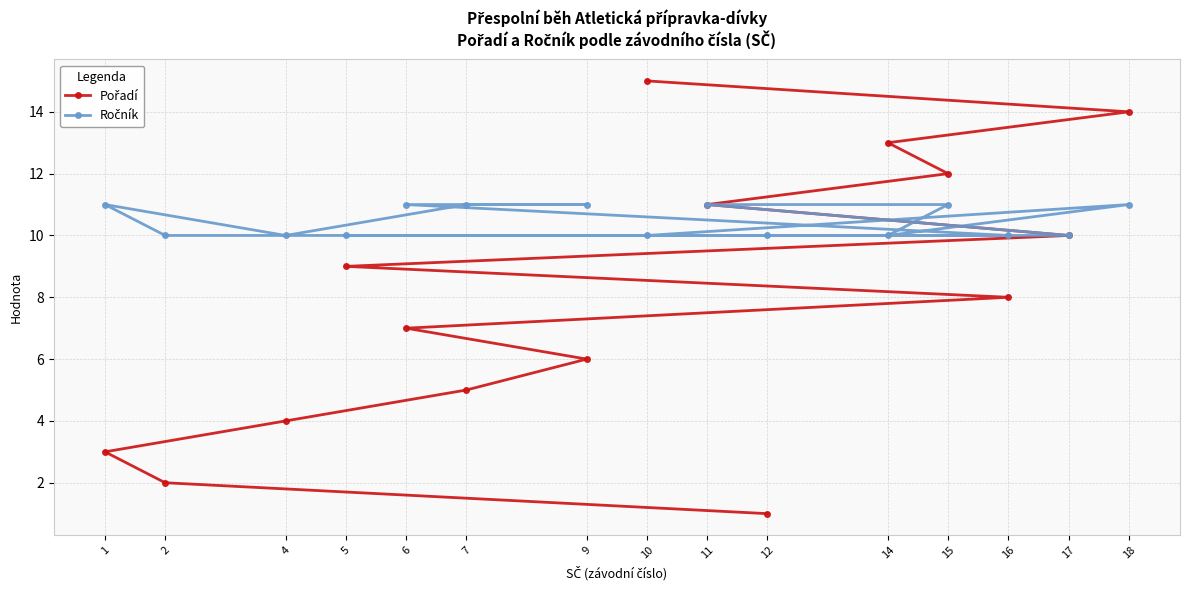

What value does the Ročník series have at 16?

10